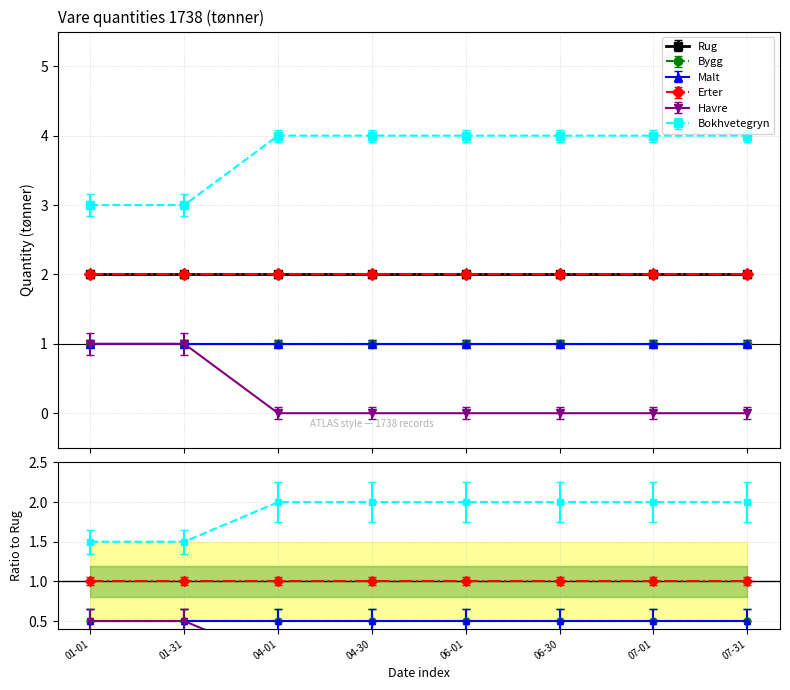

What is the spread (max minus min) of values at 1738-06-30?

4